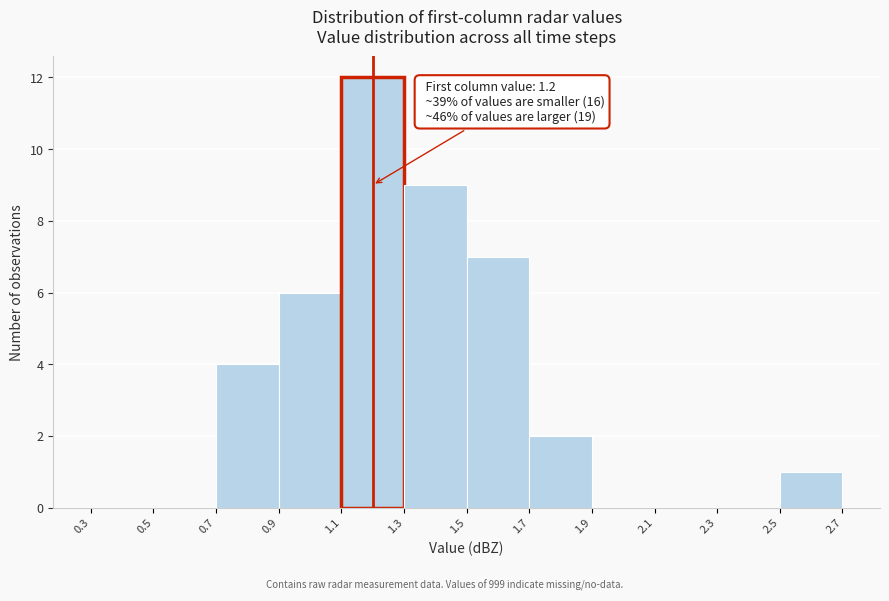

Which range on the x-axis has the tallest bar?

1.1 to 1.3